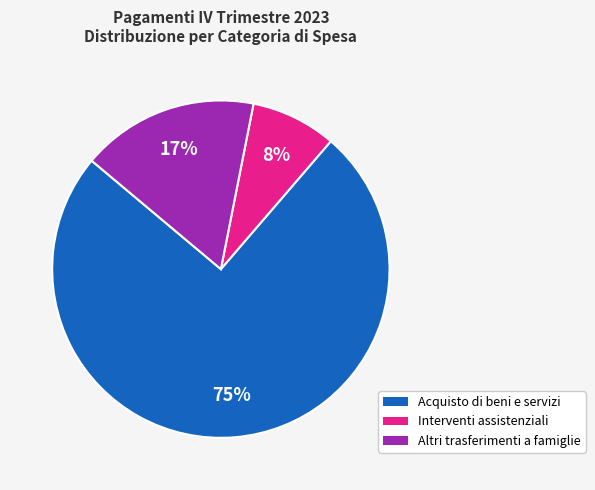

Which has a higher value, Acquisto di beni e servizi or Altri trasferimenti a famiglie?

Acquisto di beni e servizi